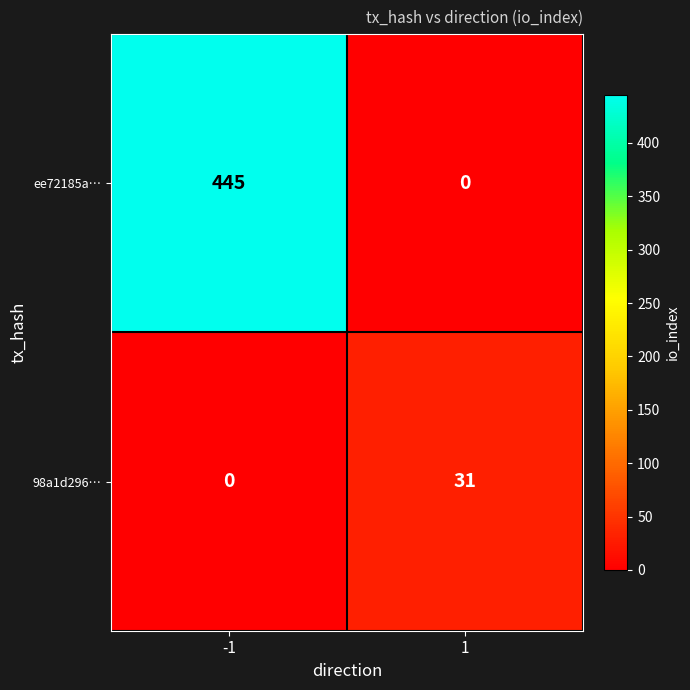

At how many categories does at least one series exceed 91?

1